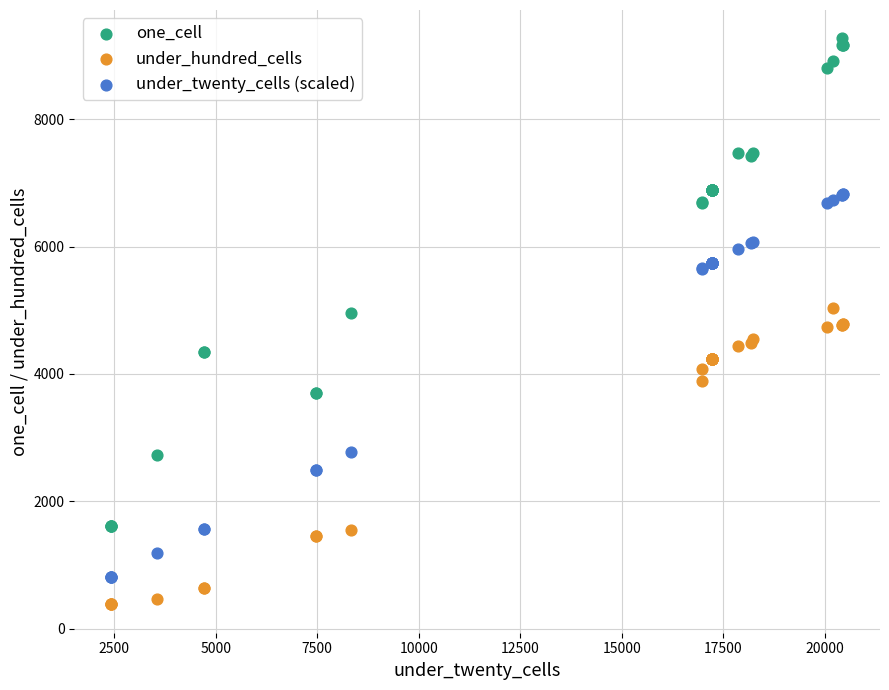

Which series reaches the minimum Y coordinate?

under_hundred_cells